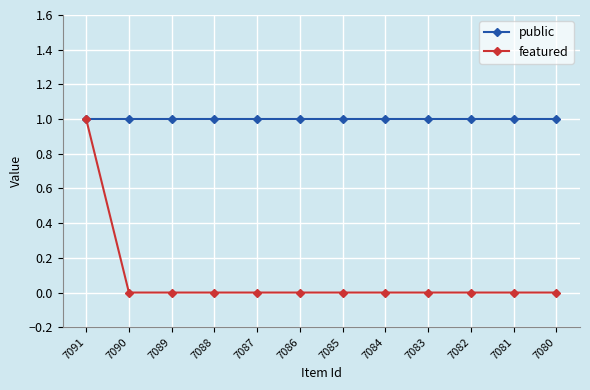

At 7082, list the series in order from largest to smallest.

public, featured